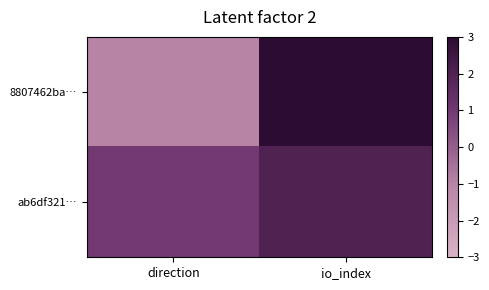

List the series in order of their peak value, highest first.

8807462ba…, ab6df321…